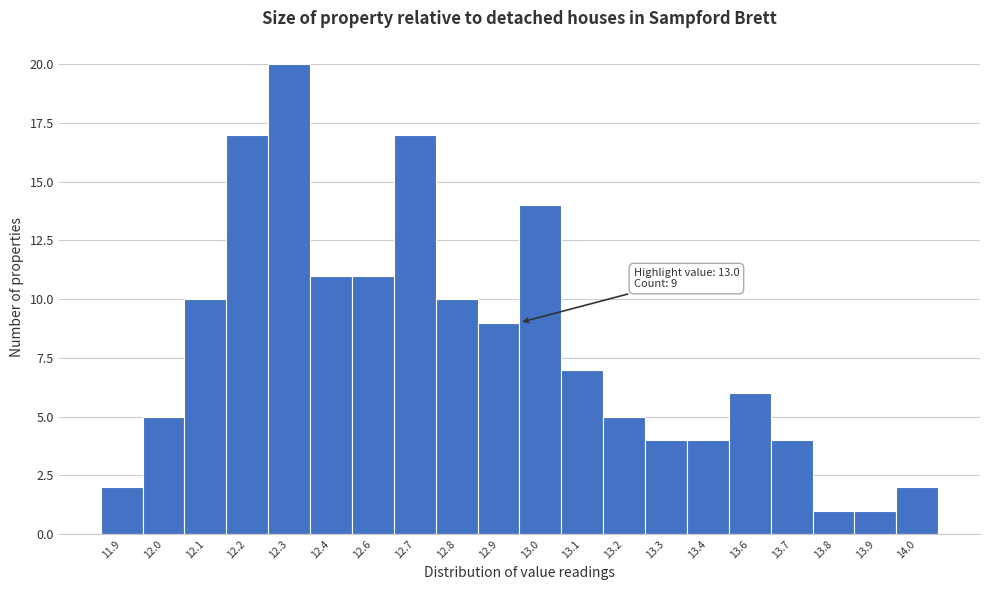

Reading right to left, extract all data points from this chart.

2	1	1	4	6	4	4	5	7	14	9	10	17	11	11	20	17	10	5	2